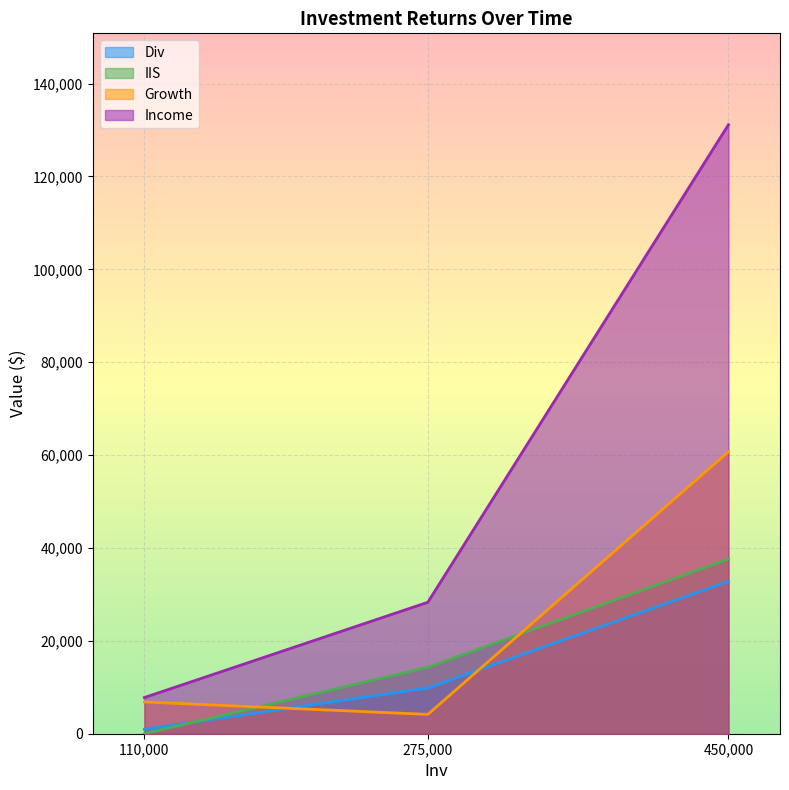

List the series in order of their peak value, lowest first.

Div, IIS, Growth, Income